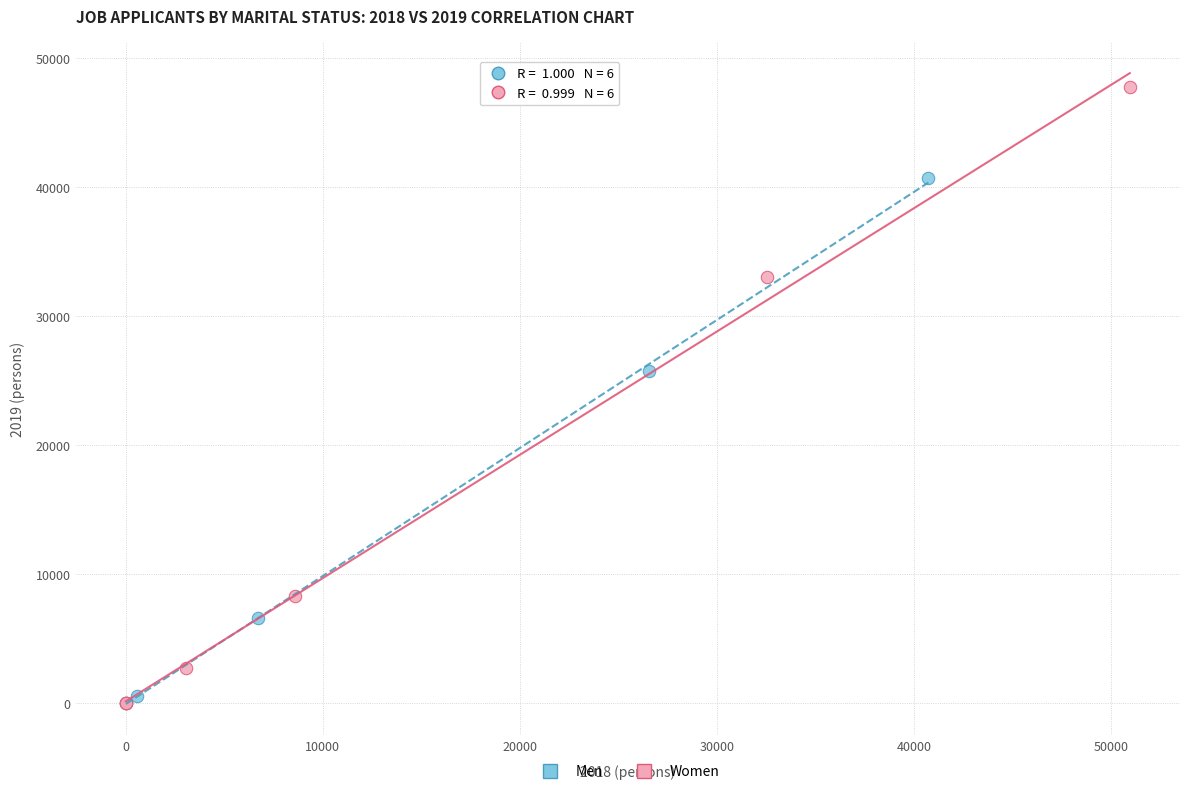

Which series contains the highest Y value?

Women